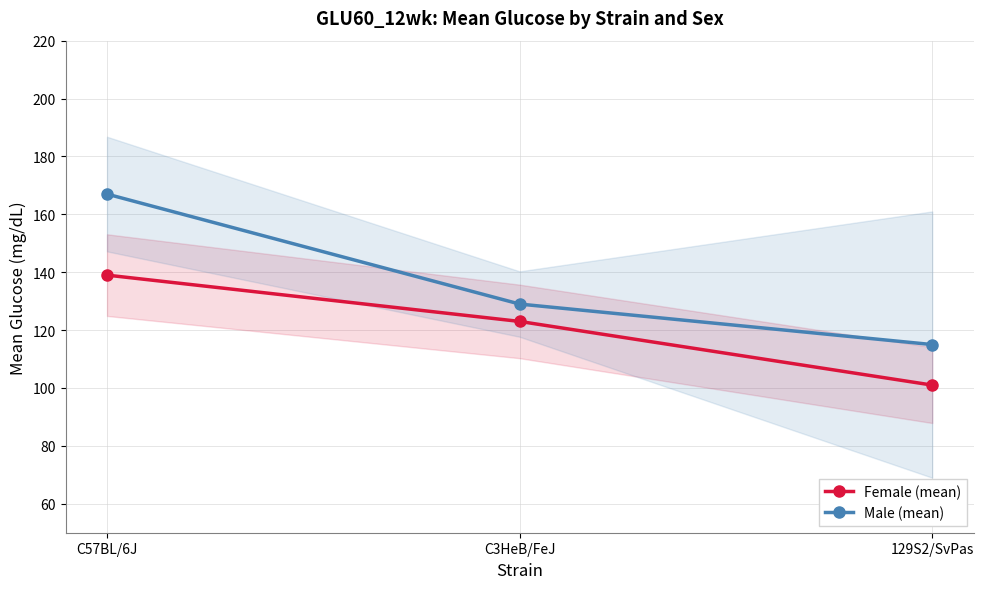

What is the value of the Male (mean) point at the 1st from the left?

167